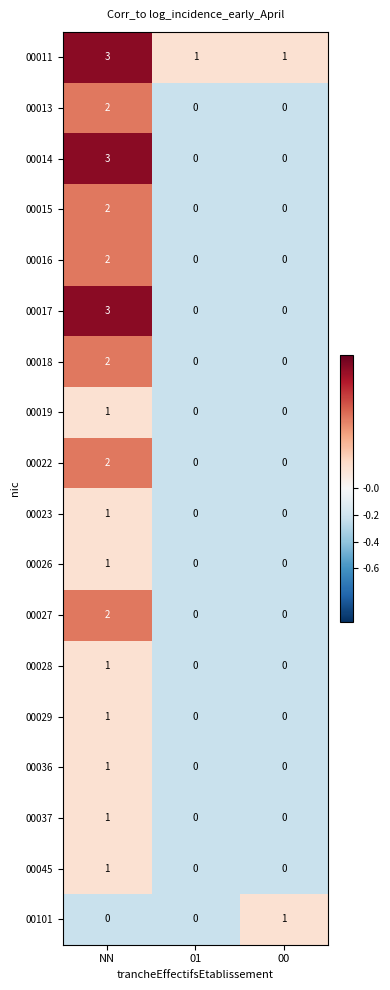

What is the greatest value displayed?

3